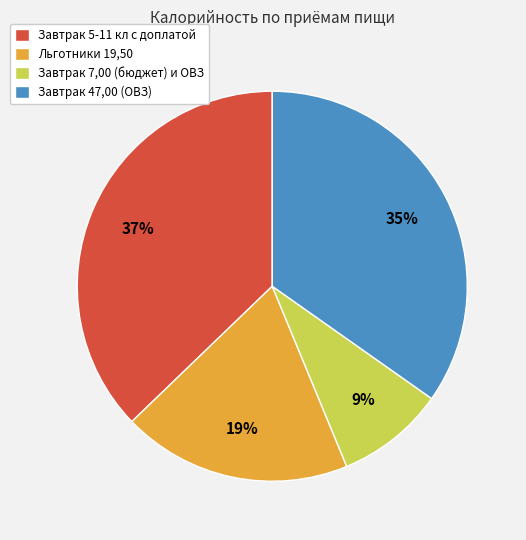

How many segments does this pie chart have?

4